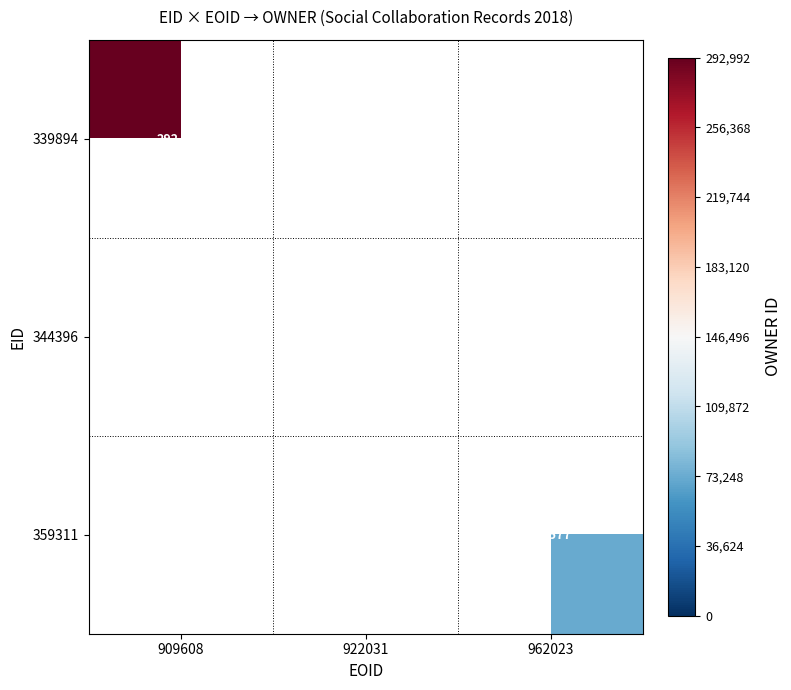

True or false: 344396 has a value of 401264 at 922031.

False